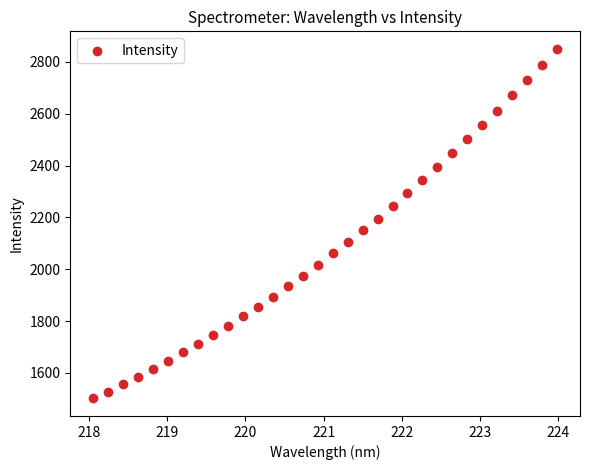

What is the range of Y values (max minus min)?

1349.2